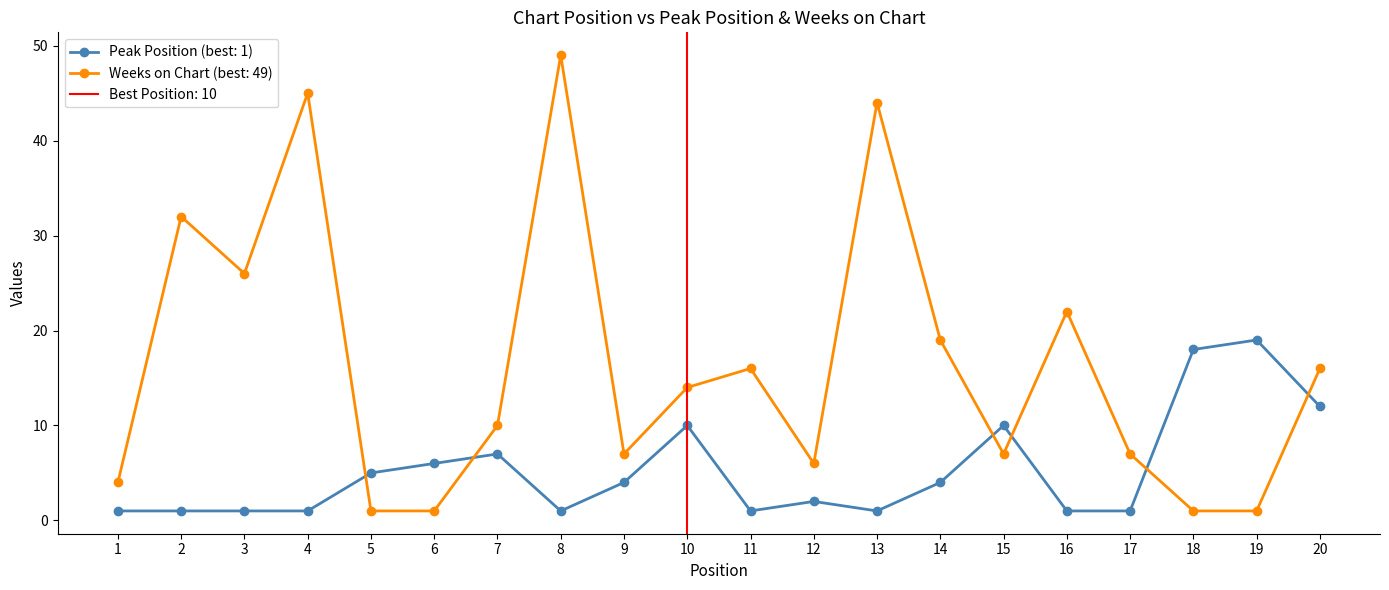

True or false: Peak Position has a value of 1 at 17.

True